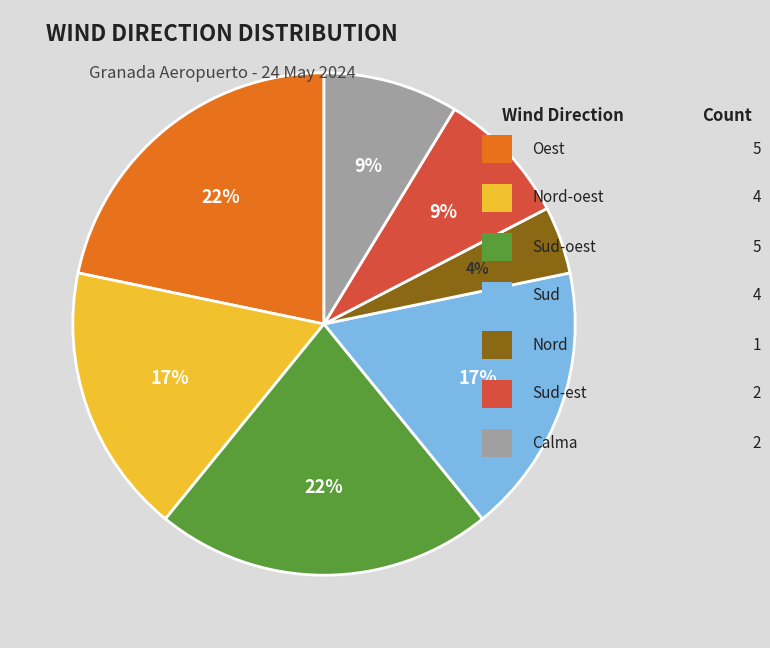

The Nord slice represents 3% of the pie. True or false?

False